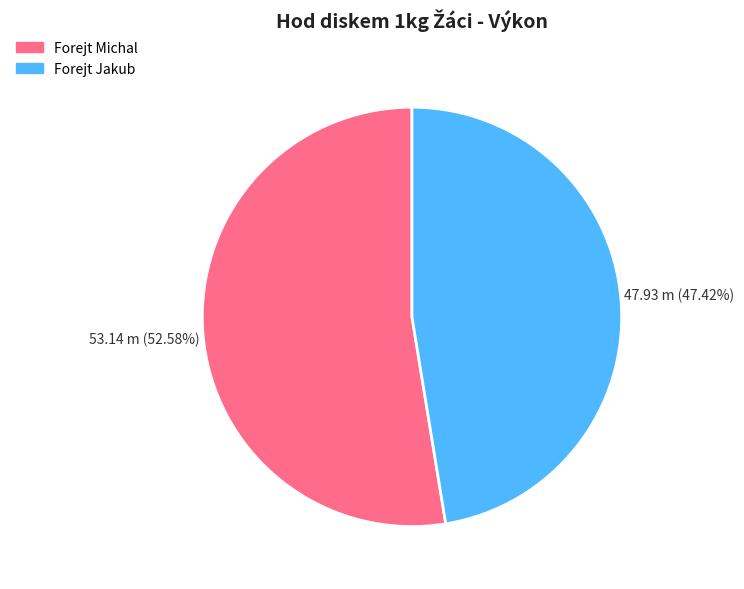

The Forejt Michal slice represents 53% of the pie. True or false?

True